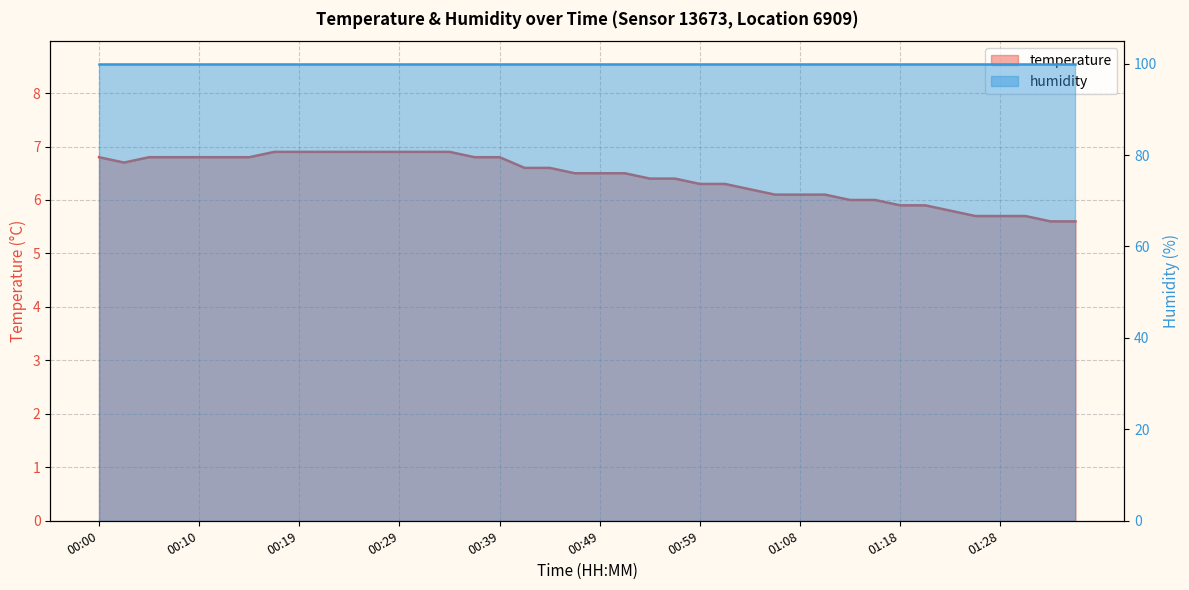

Which series has the largest total across all categories?

humidity